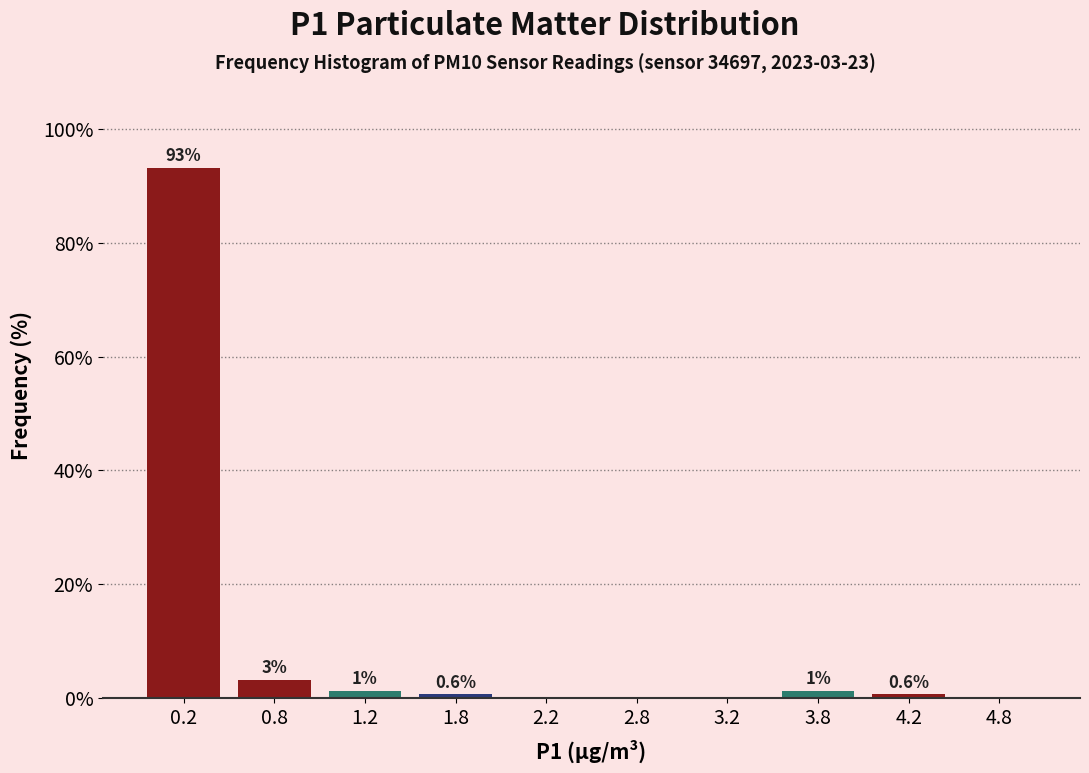

Over which range of the x-axis is the bar tallest?

0.0 to 0.5